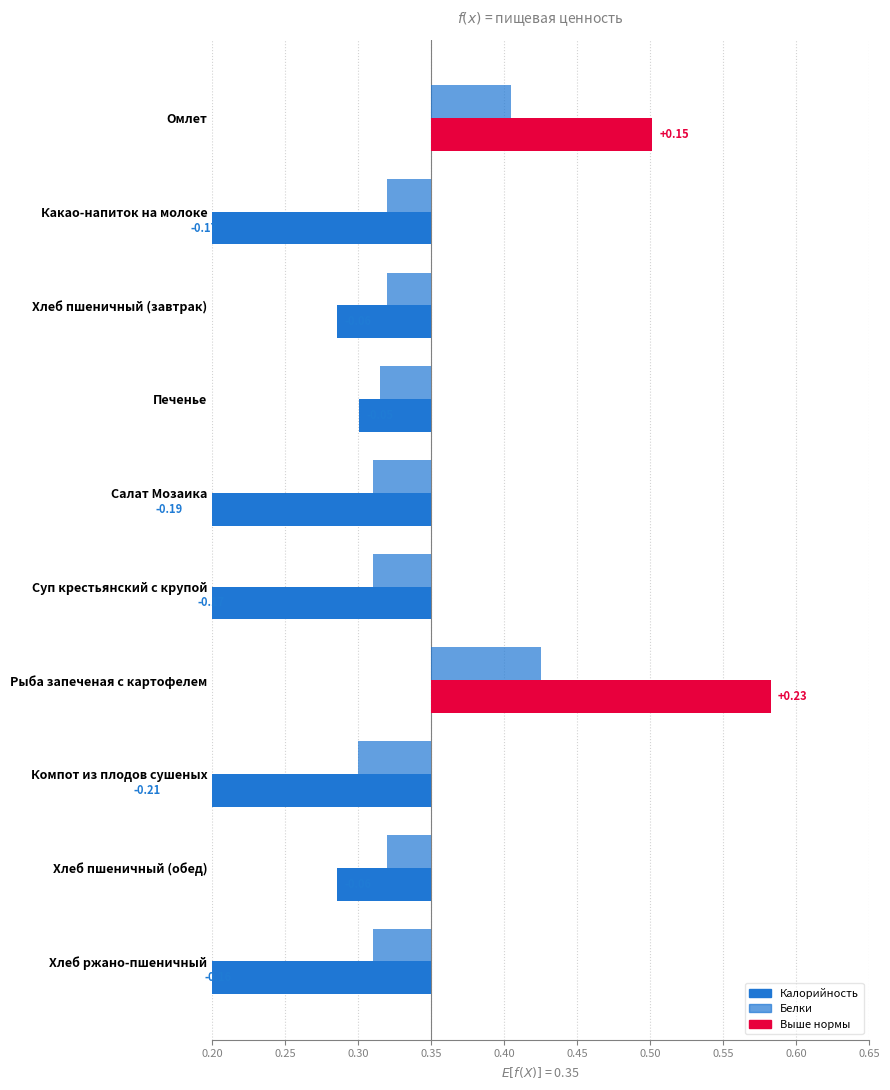

True or false: Белки has a value of -0.1 at Салат Мозаика.

False